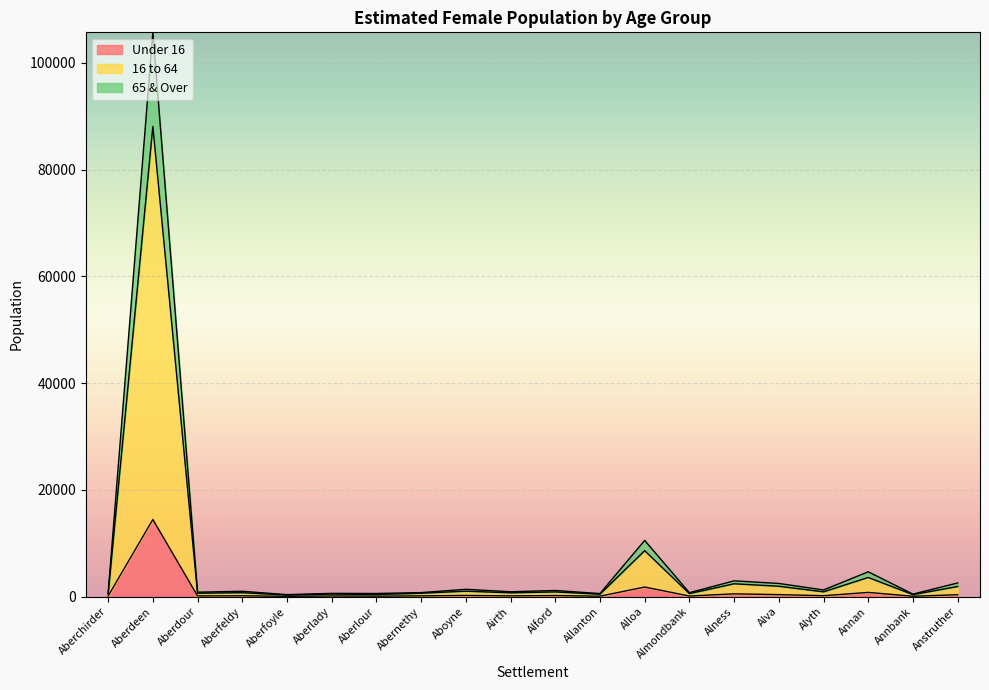

What are all the series names shown in the legend?

Under 16, 16 to 64, 65 & Over